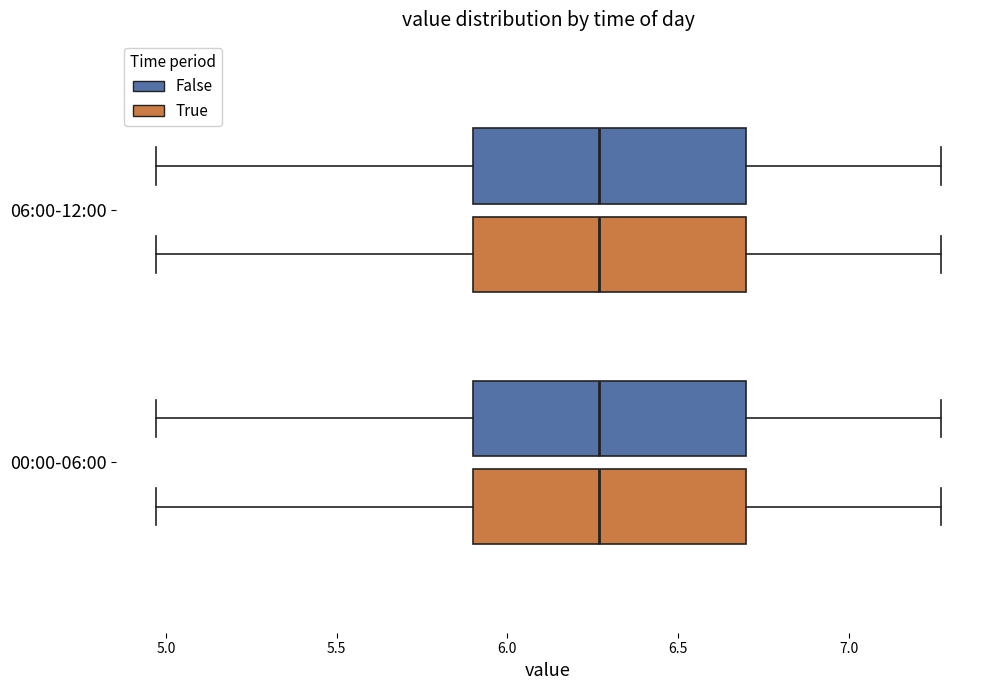

Reading bottom to top, transcribe this box plot: for each box, give where its median line is, the range the box spans, and where its two whiskers end, as read against the x-axis. The values are not printed on the chart, so give them approximately, as read against the axis.

00:00-06:00 (True): median 6.25, box 5.90 to 6.70, whiskers 4.95 to 7.25
00:00-06:00 (False): median 6.25, box 5.90 to 6.70, whiskers 4.95 to 7.25
06:00-12:00 (True): median 6.25, box 5.90 to 6.70, whiskers 4.95 to 7.25
06:00-12:00 (False): median 6.25, box 5.90 to 6.70, whiskers 4.95 to 7.25